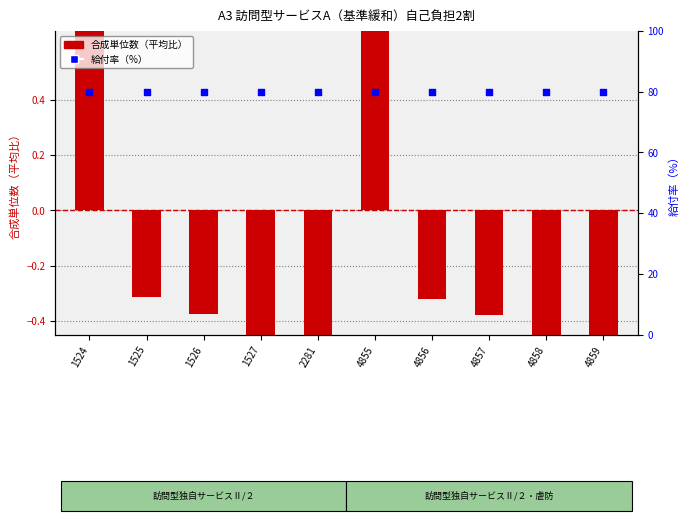

Which series has the largest total across all categories?

給付率（%）